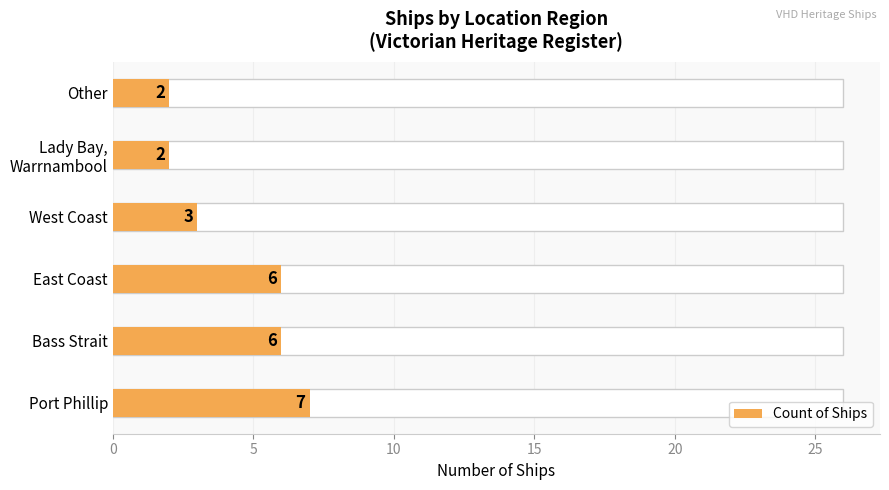

How many series are shown in this chart?

1